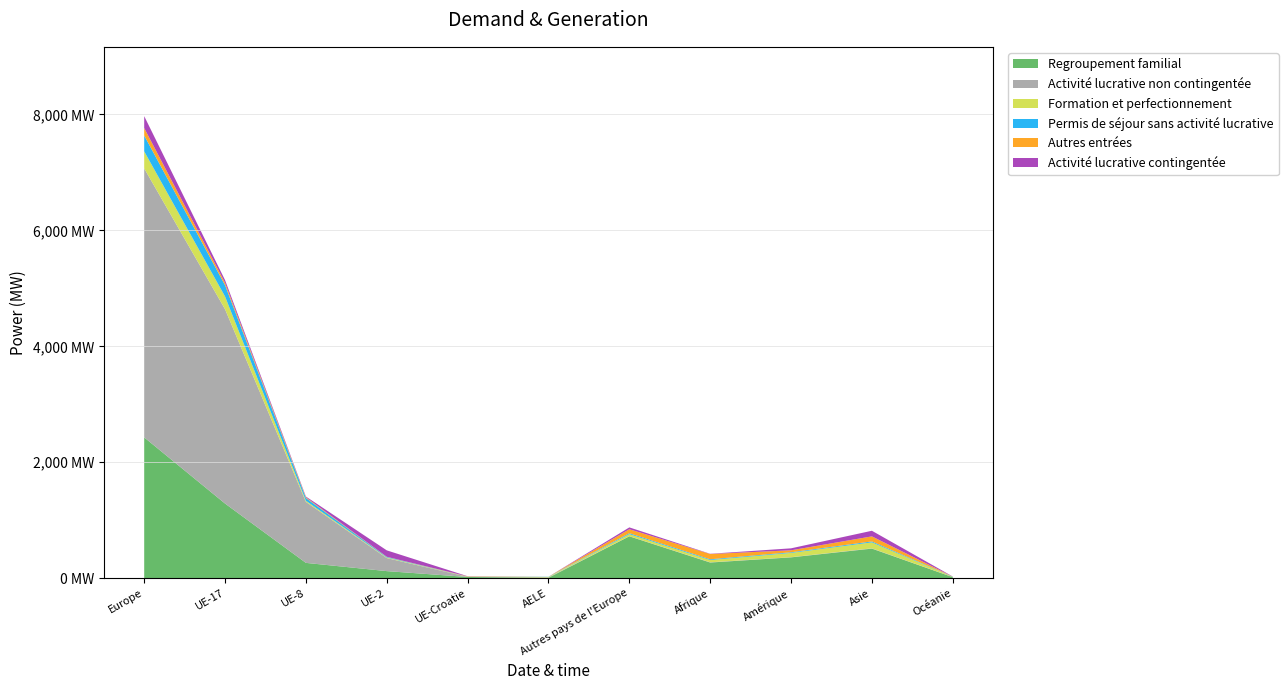

Reading left to right, extract all data points from this chart.

Regroupement familial: Europe=2429	UE-17=1288	UE-8=265	UE-2=123	UE-Croatie=22	AELE=8	Autres pays de l'Europe=723	Afrique=271	Amérique=360	Asie=511	Océanie=19
Activité lucrative non contingentée: Europe=4639	UE-17=3351	UE-8=1052	UE-2=225	UE-Croatie=2	AELE=7	Autres pays de l'Europe=2	Afrique=4	Amérique=3	Asie=5	Océanie=0
Formation et perfectionnement: Europe=294	UE-17=220	UE-8=19	UE-2=9	UE-Croatie=2	AELE=8	Autres pays de l'Europe=36	Afrique=39	Amérique=74	Asie=103	Océanie=4
Permis de séjour sans activité lucrative: Europe=273	UE-17=195	UE-8=48	UE-2=10	UE-Croatie=1	AELE=3	Autres pays de l'Europe=16	Afrique=13	Amérique=11	Asie=16	Océanie=4
Autres entrées: Europe=129	UE-17=40	UE-8=13	UE-2=3	UE-Croatie=5	AELE=0	Autres pays de l'Europe=68	Afrique=91	Amérique=34	Asie=87	Océanie=1
Activité lucrative contingentée: Europe=205	UE-17=47	UE-8=12	UE-2=111	UE-Croatie=3	AELE=0	Autres pays de l'Europe=32	Afrique=4	Amérique=34	Asie=97	Océanie=2